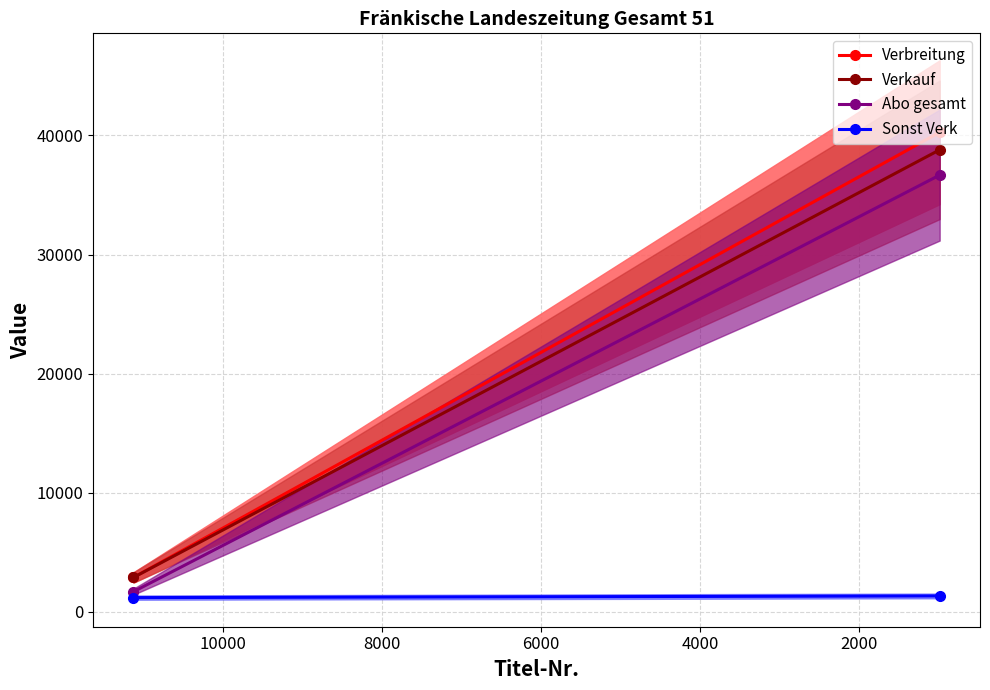

How many lines are shown in the chart?

4